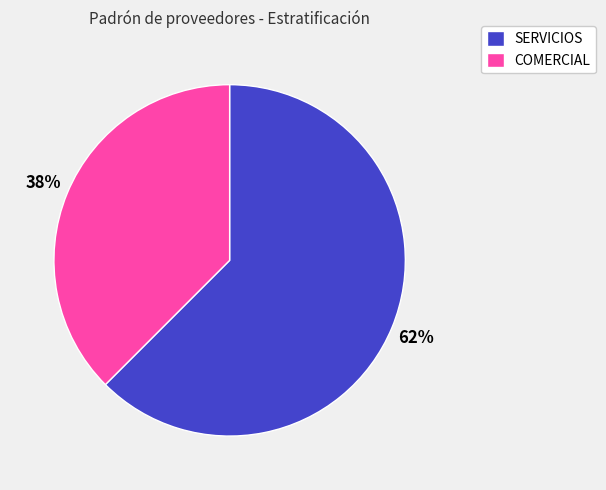

To the nearest percent, what percentage of the pie is SERVICIOS?

62%